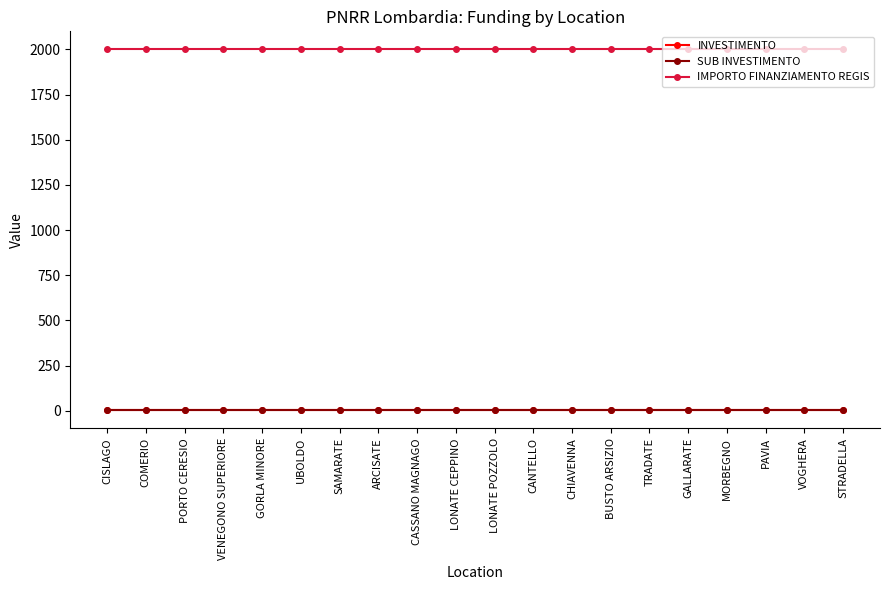

Is this an area chart (filled region under the line)?

No